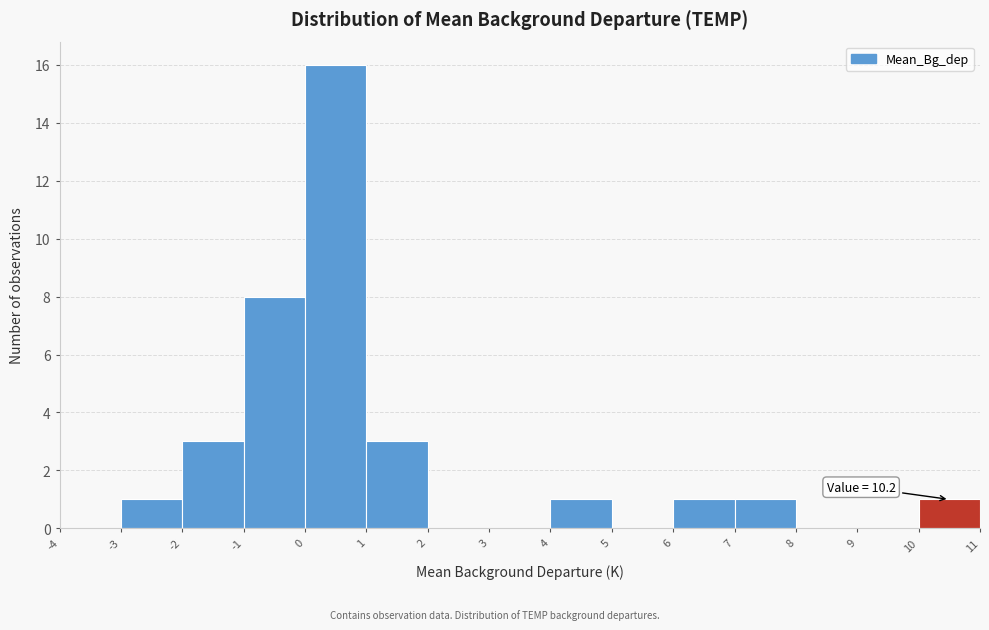

Over which range of the x-axis is the bar tallest?

0 to 1